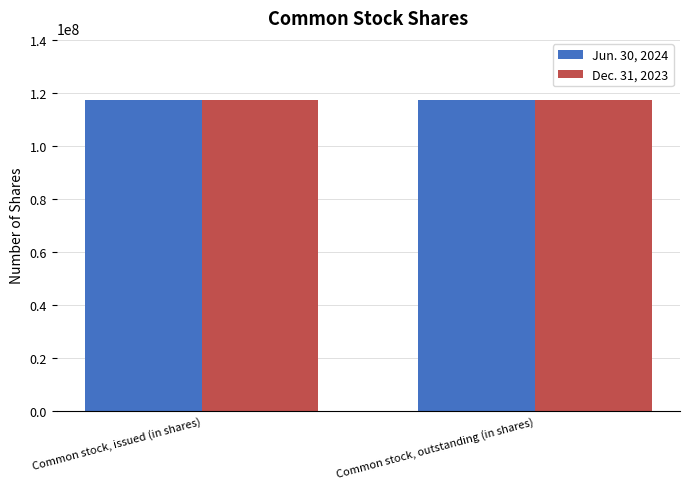

What is the value of the Dec. 31, 2023 bar at the 1st from the left?

117239558